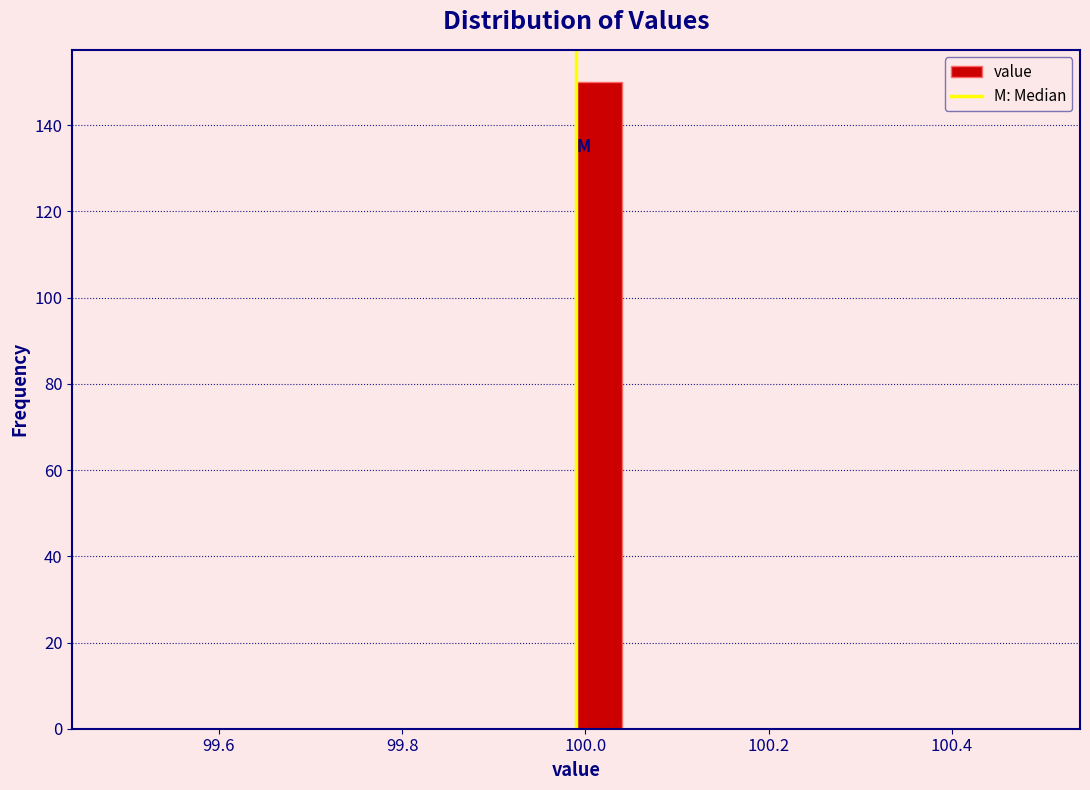

Read against the x-axis, roughly where is the centre of the tallest bar?

100.02